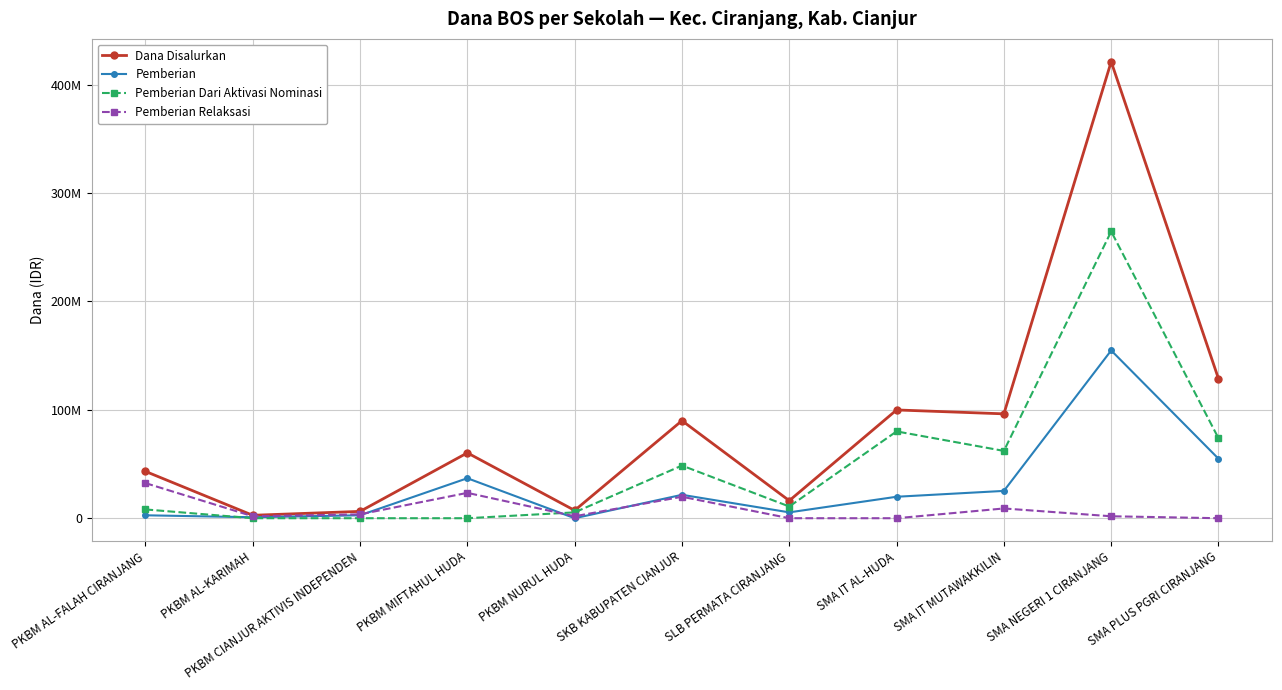

What is the sum of the Pemberian values at SMA PLUS PGRI CIRANJANG and PKBM AL-KARIMAH?

55800000